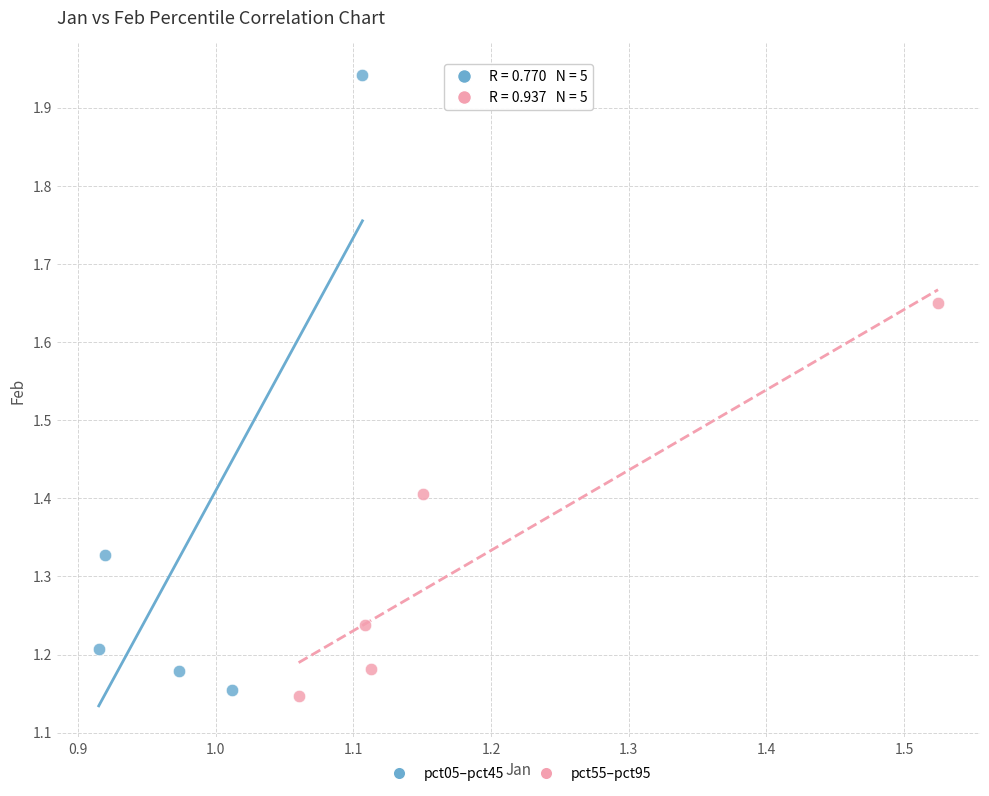

What are all the series names shown in the legend?

pct05–pct45, pct55–pct95